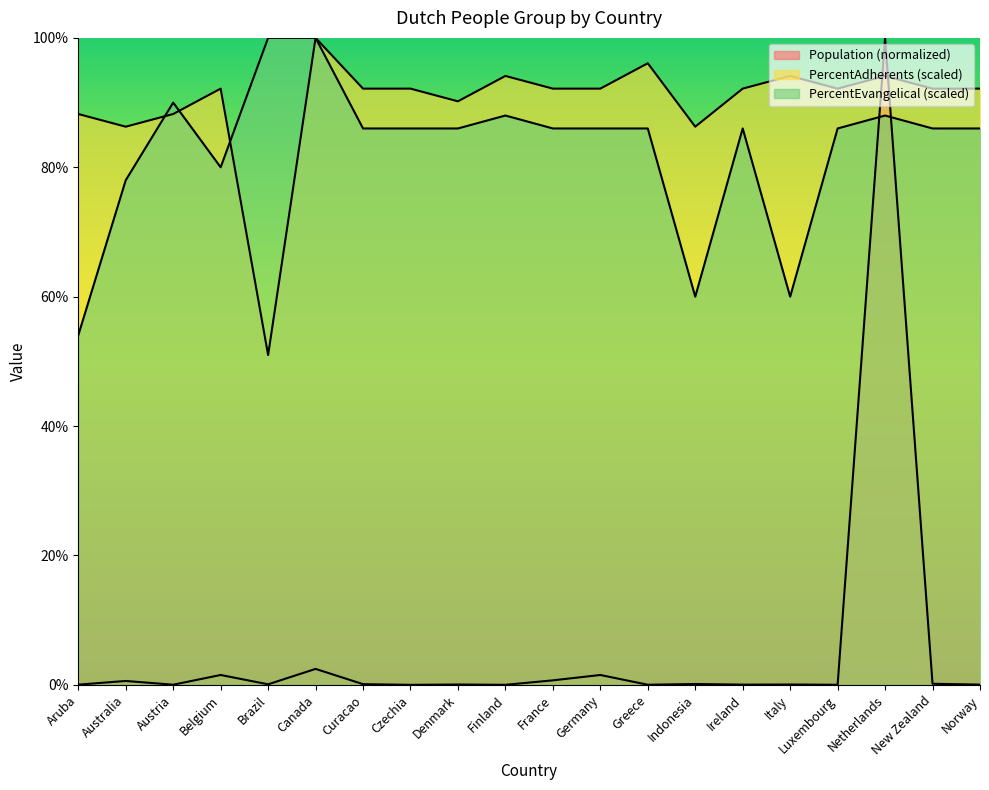

What is the sum of all Population values?

107.6